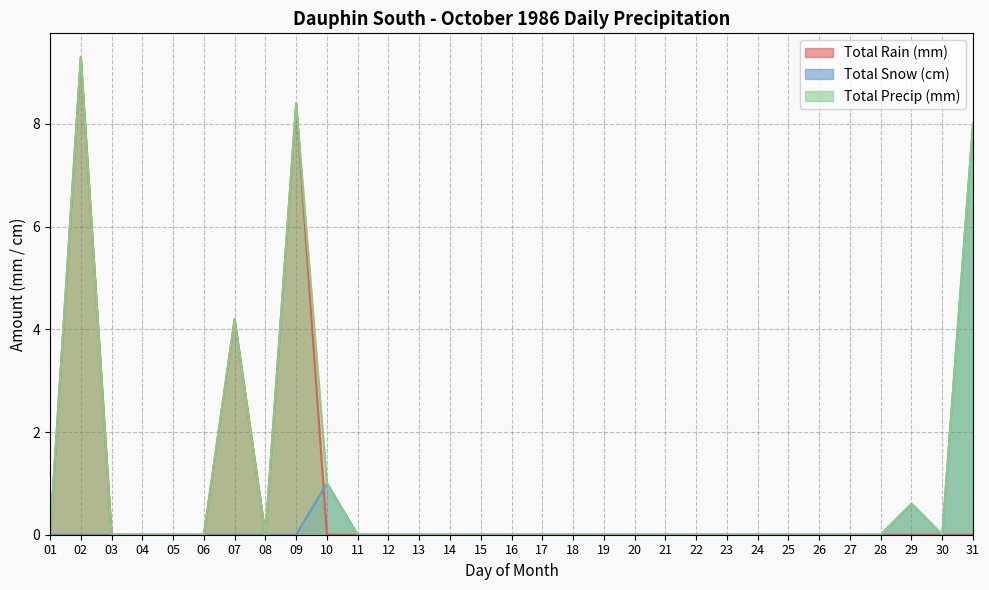

How many lines are shown in the chart?

3